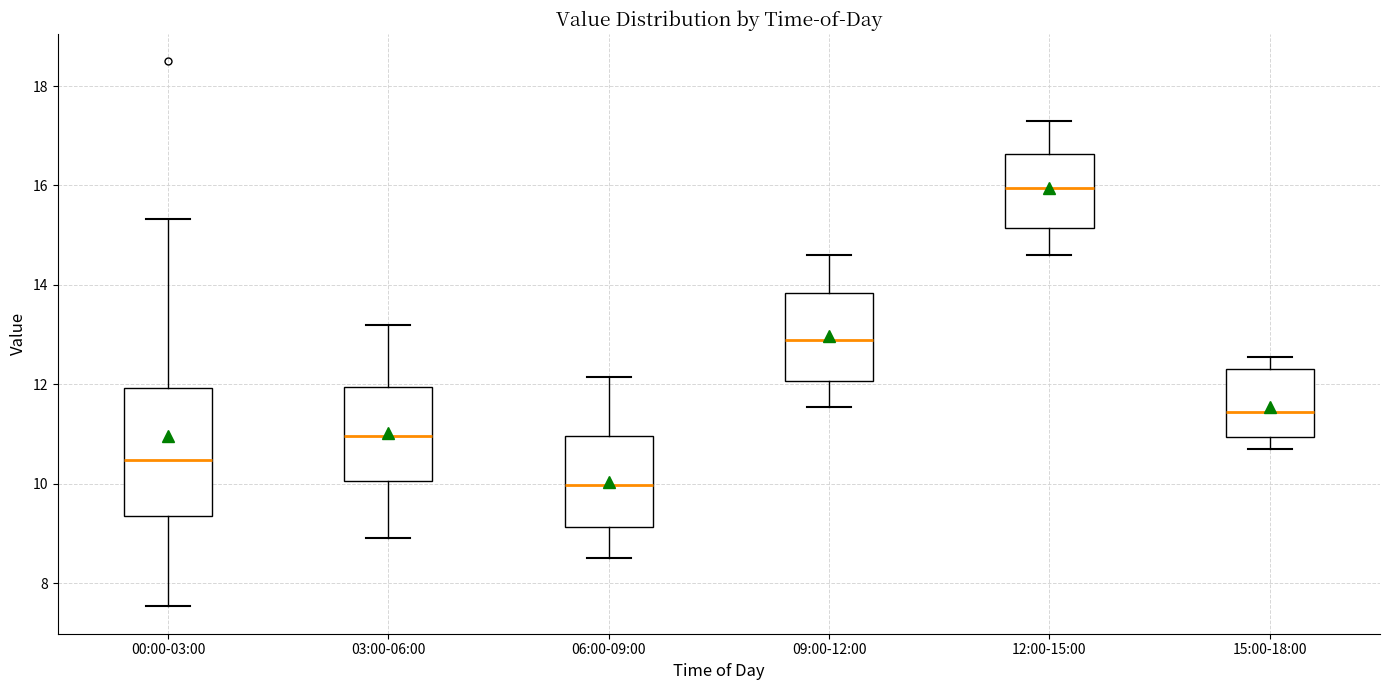

Where does the median line of the box for 03:00-06:00 sit on the y-axis? The values are not printed on the chart, so give them approximately, as read against the axis.

11.0